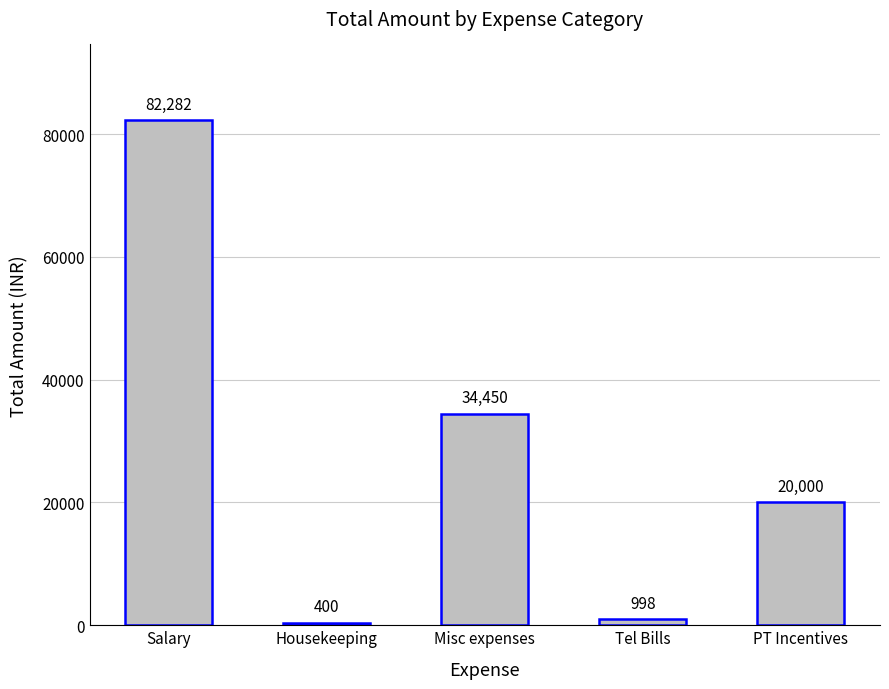

What is the change in value from Tel Bills to PT Incentives?

+19002